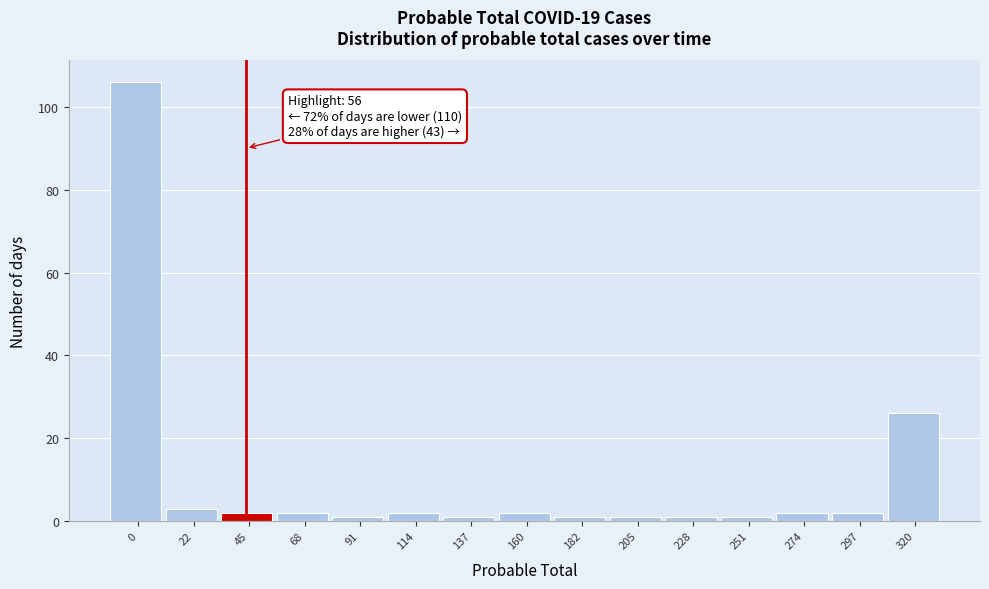

Reading left to right, list all the values displayed in this chart.

106	3	2	2	1	2	1	2	1	1	1	1	2	2	26